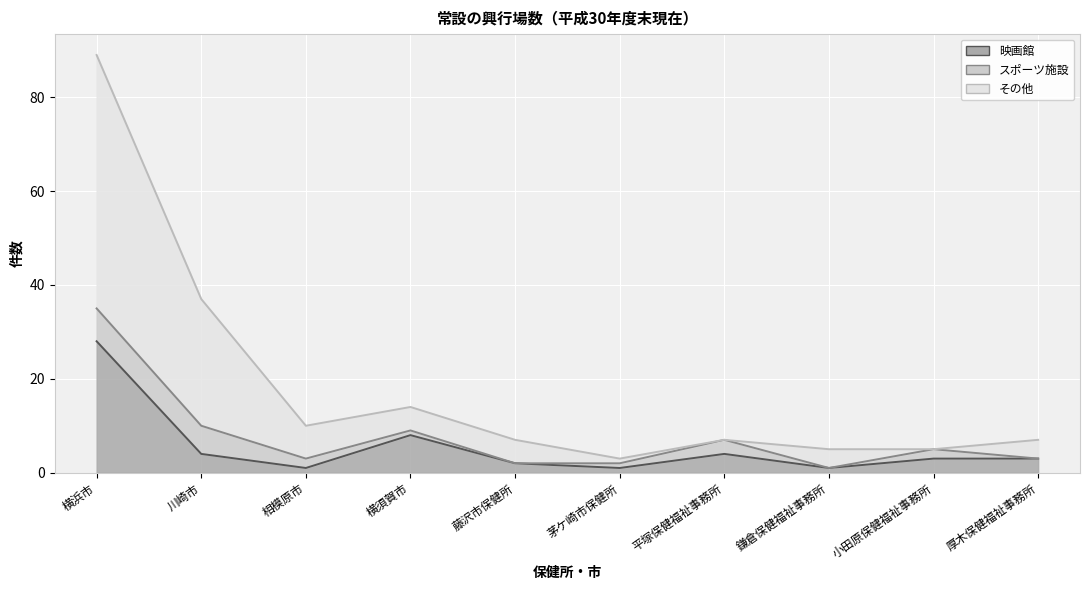

What is the difference between the 映画館 values at 横浜市 and 平塚保健福祉事務所?

24